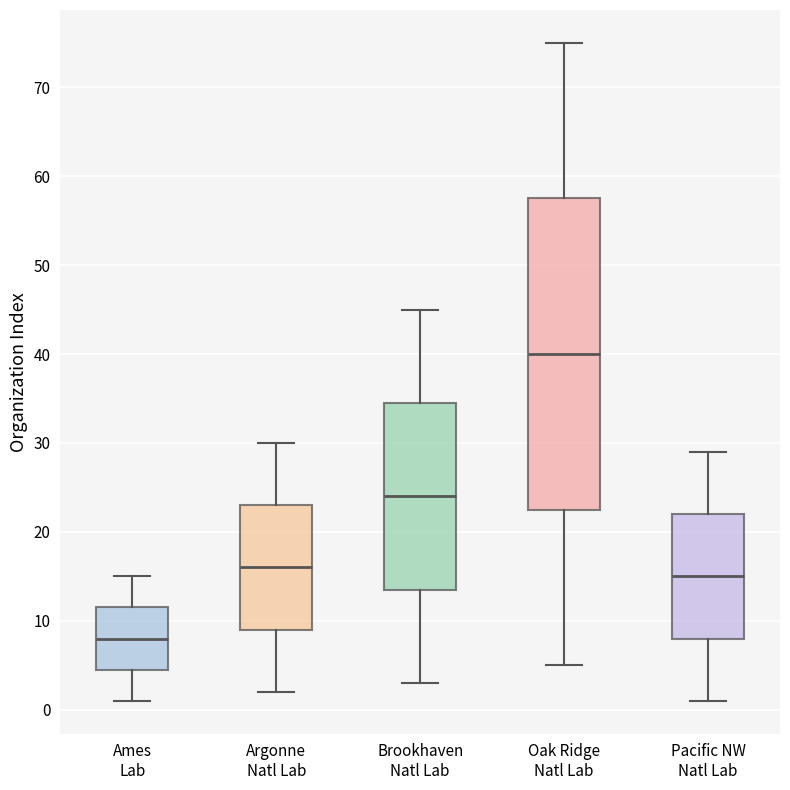

Which box is the tallest, from its lower edge to its upper edge?

Oak Ridge Natl Lab